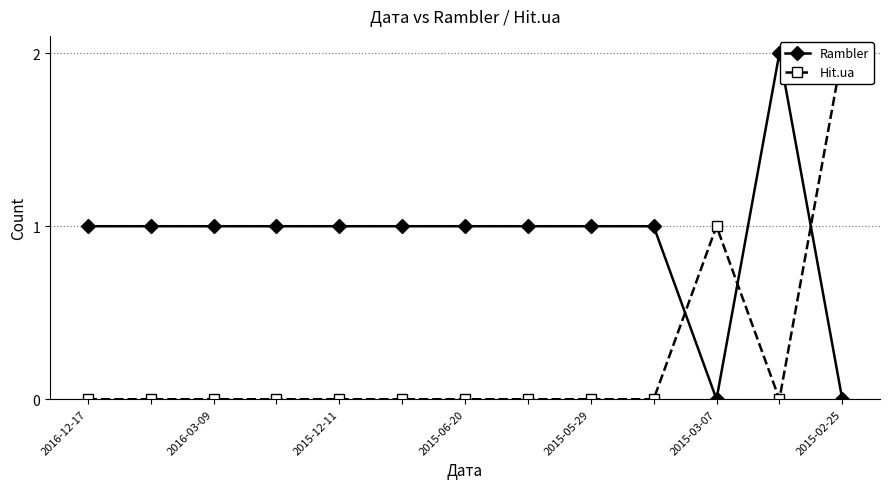

How many lines are shown in the chart?

2